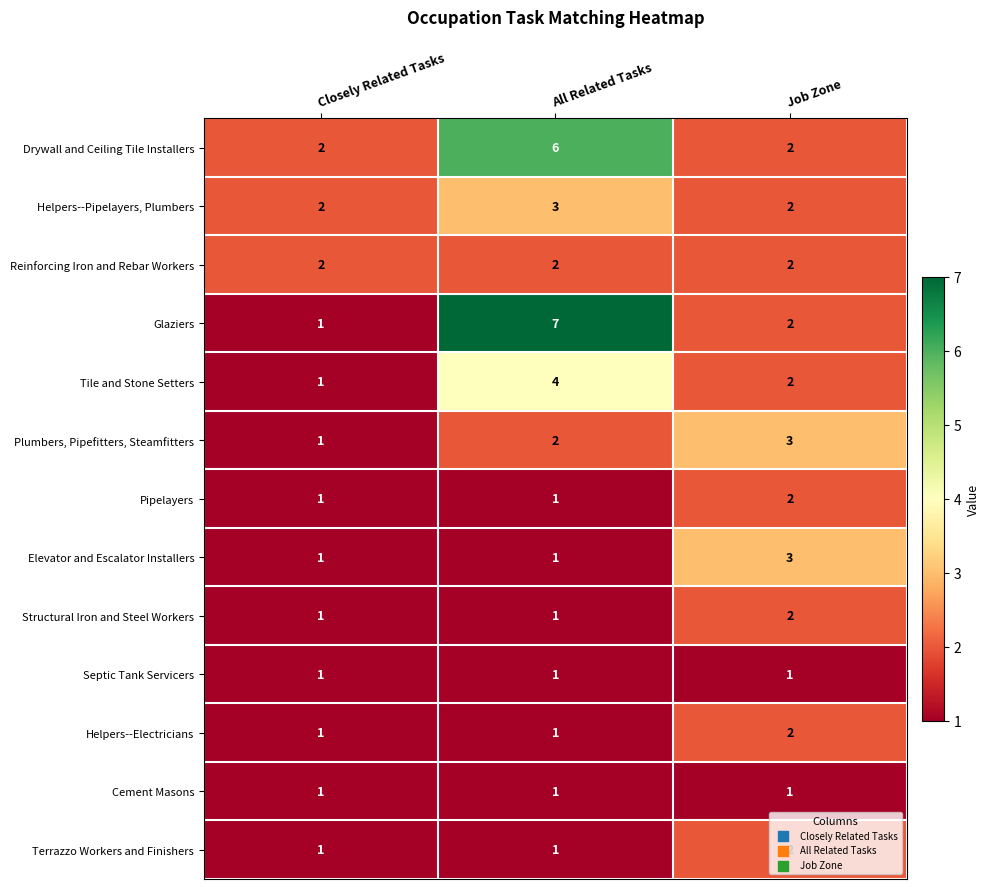

What is the total value across all series at All Related Tasks?

31